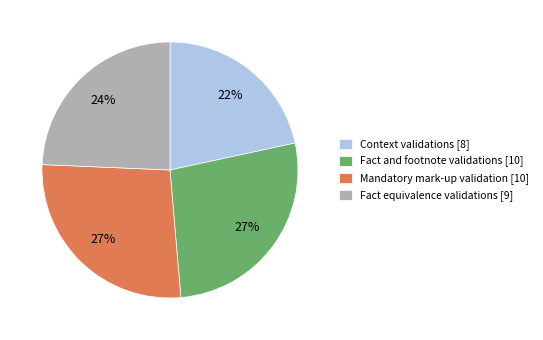

To the nearest percent, what is the difference between the largest and smallest slice percentages?

5%